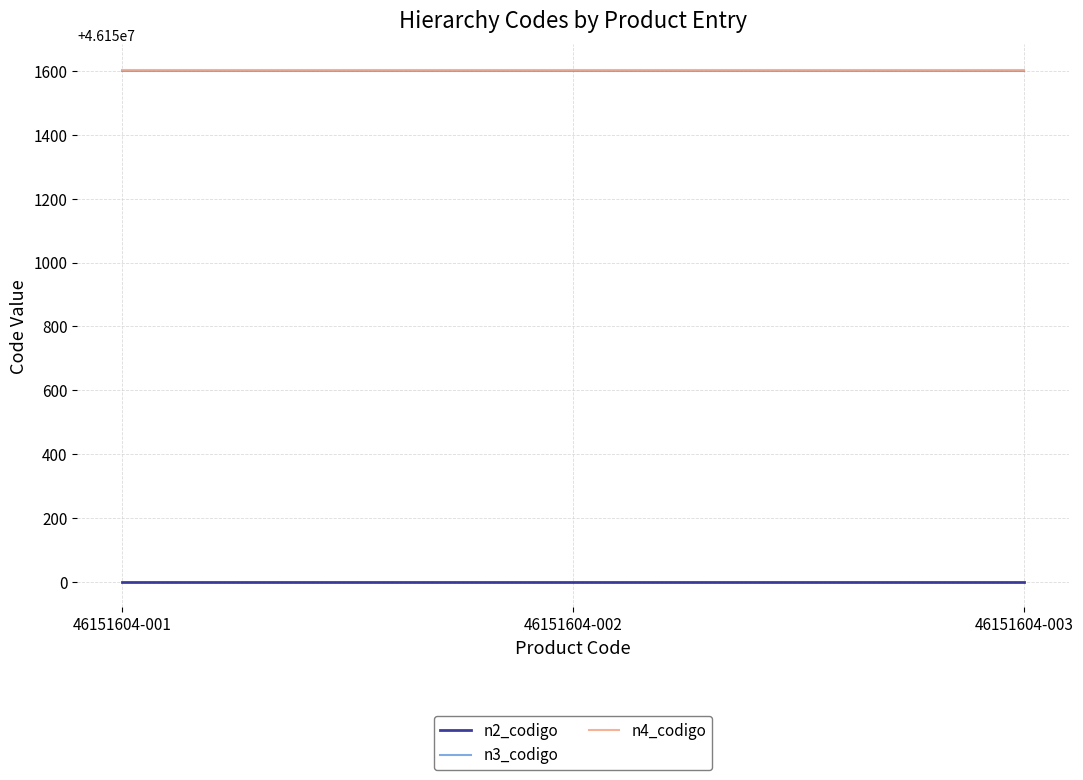

What is the minimum value for n4_codigo?

46151604